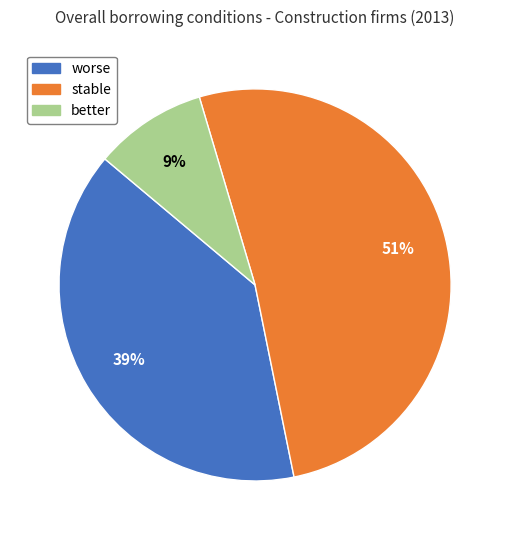

To the nearest percent, what portion does better represent?

9%